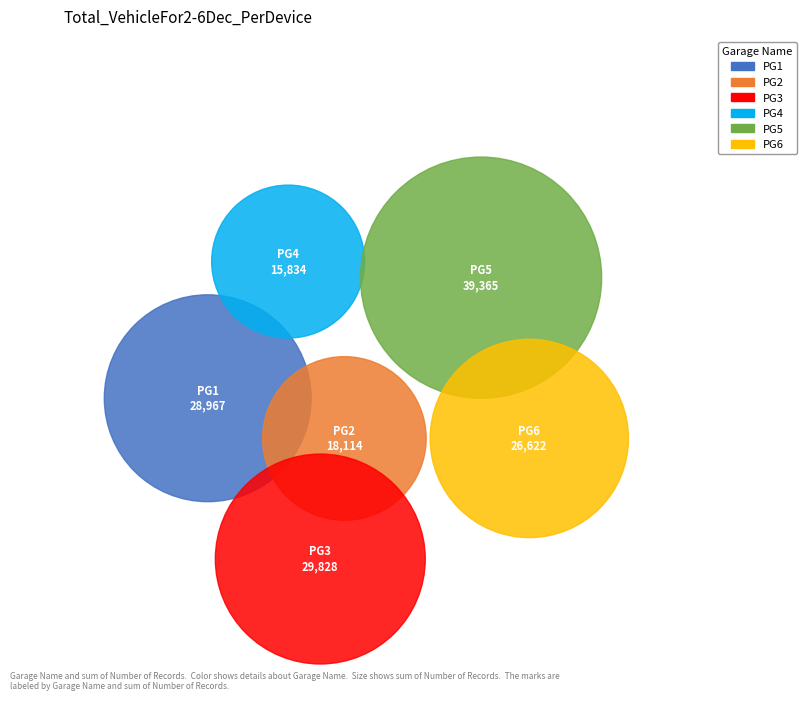

Is there a majority slice in this chart?

No